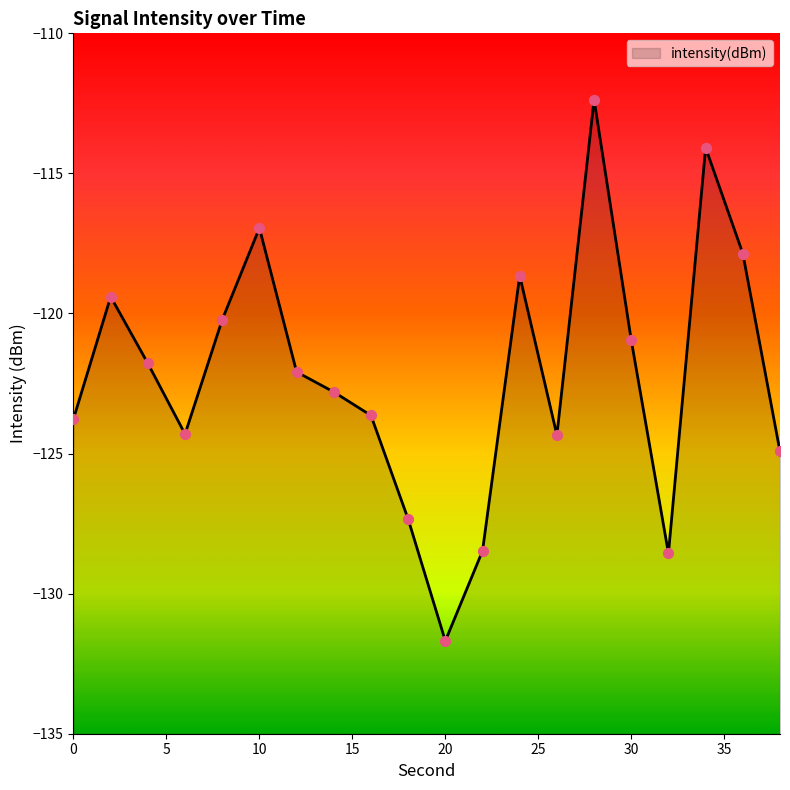

Between 26 and 36, which is larger?

36